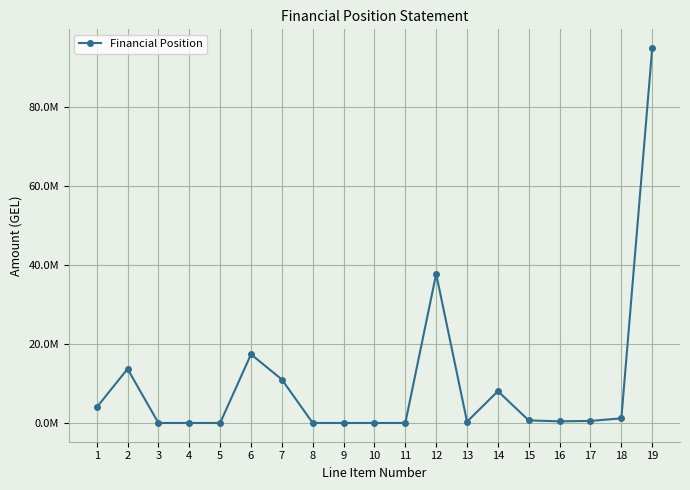

At which label does the data first exceed 520075?

1